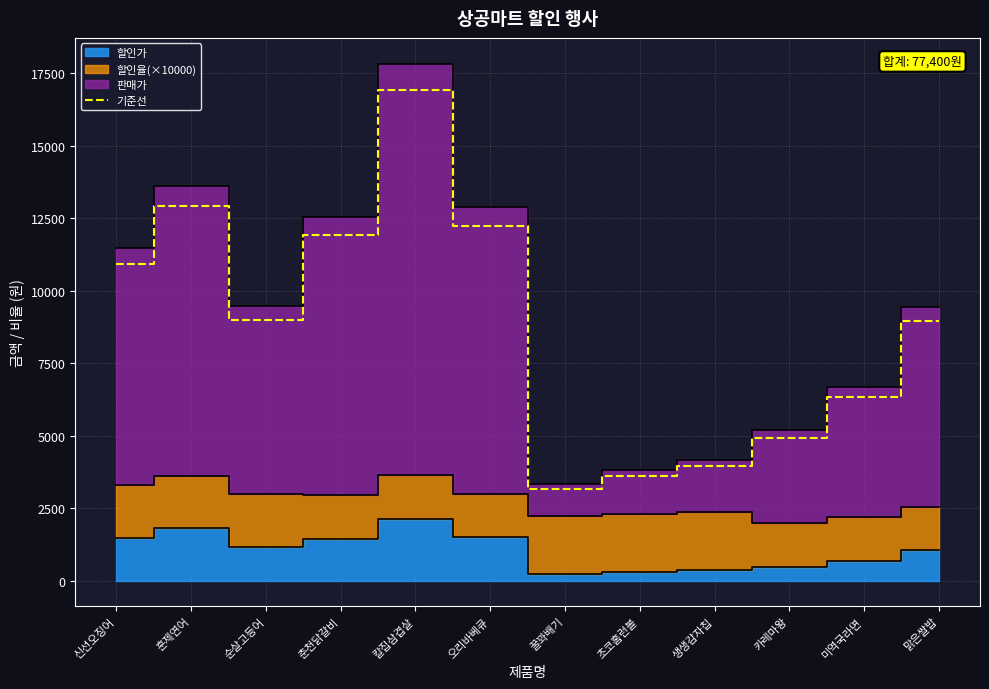

Rank the categories by value from highest to lowest.

칼집삼겹살, 훈제연어, 오리바베큐, 춘천닭갈비, 신선오징어, 순살고등어, 맑은쌀밥, 미역국라면, 카레마왕, 생생감자칩, 초코홈런볼, 꿀꽈배기